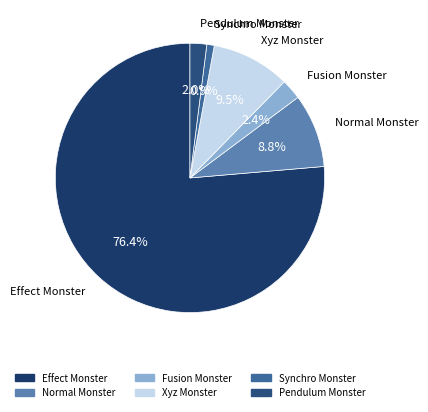

To the nearest percent, what percentage of the pie is Normal Monster?

9%